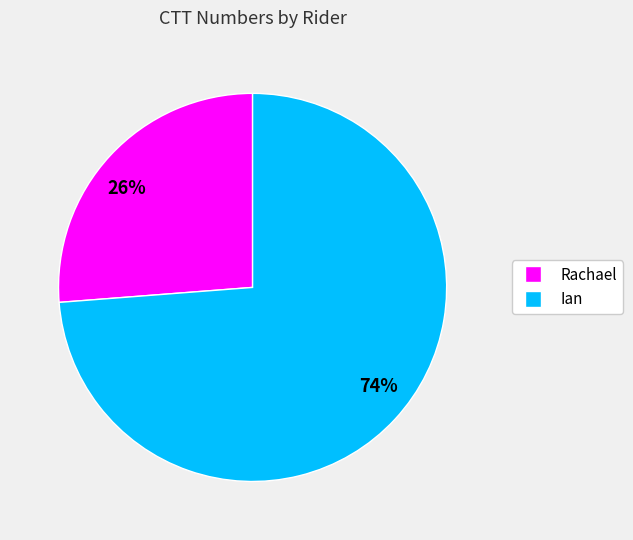

Approximately how many times larger is the value at Rachael compared to Ian?

0.4